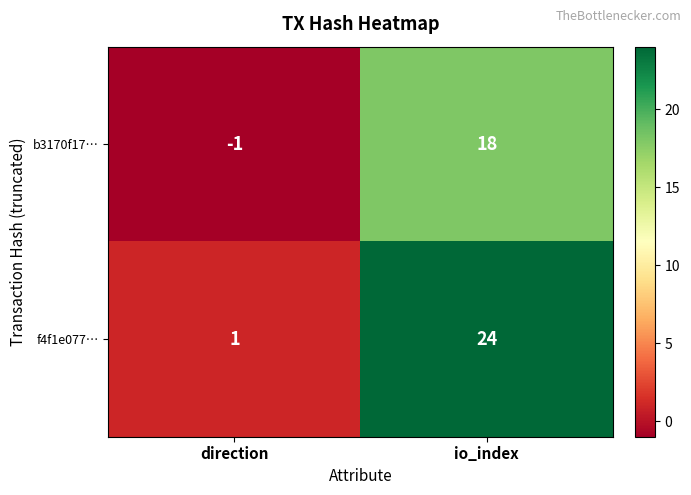

At which category is the sum across all series the highest?

io_index